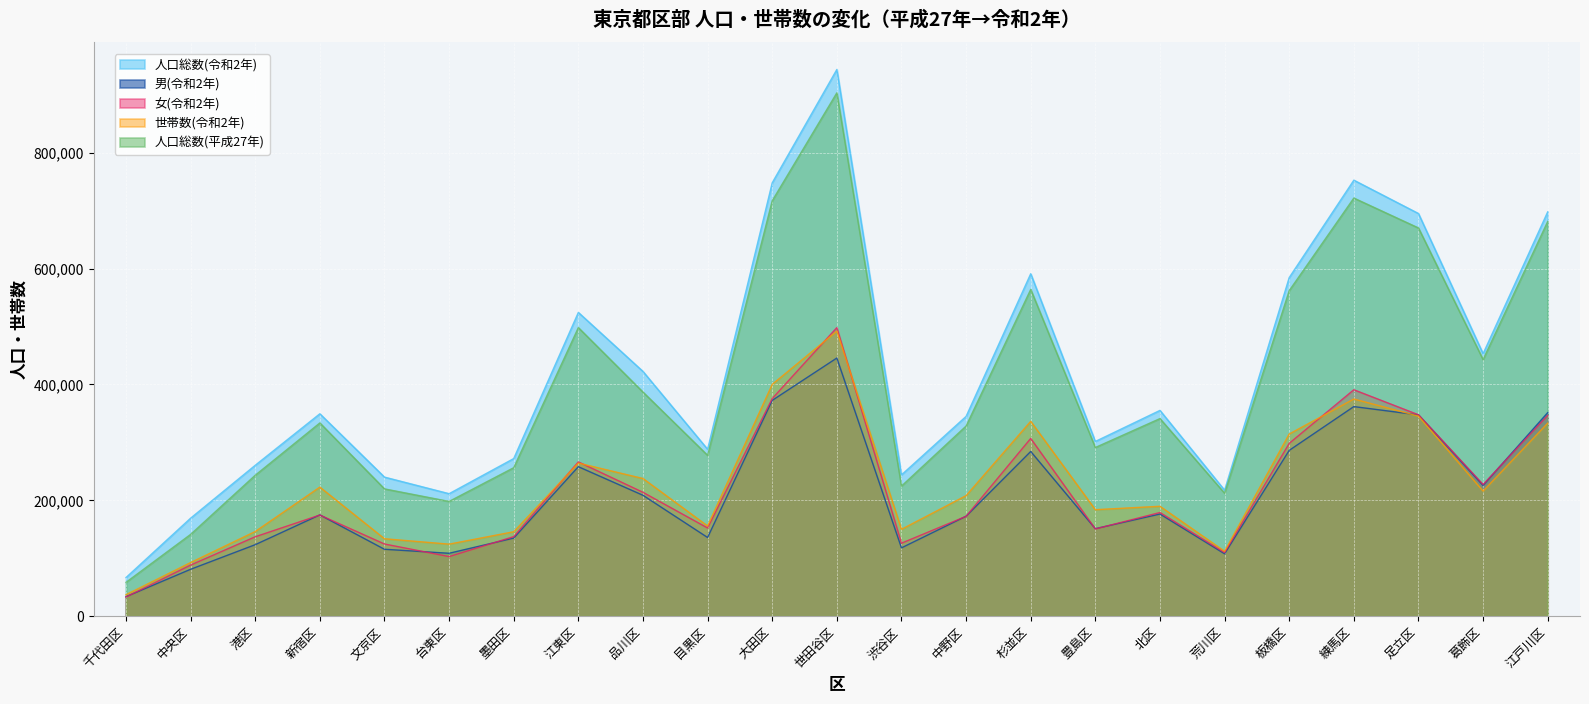

What is the sum of the 人口総数(令和2年) values at 台東区 and 中央区?

380623